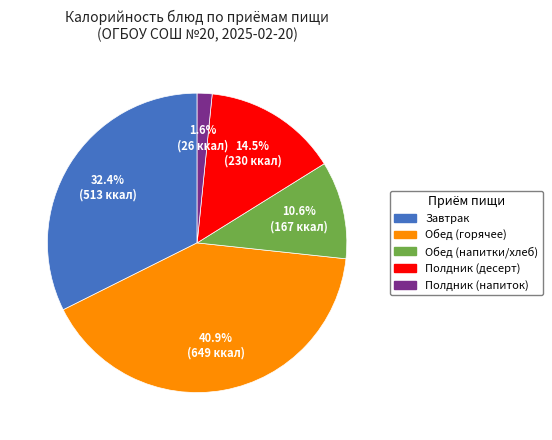

Is there a majority slice in this chart?

No